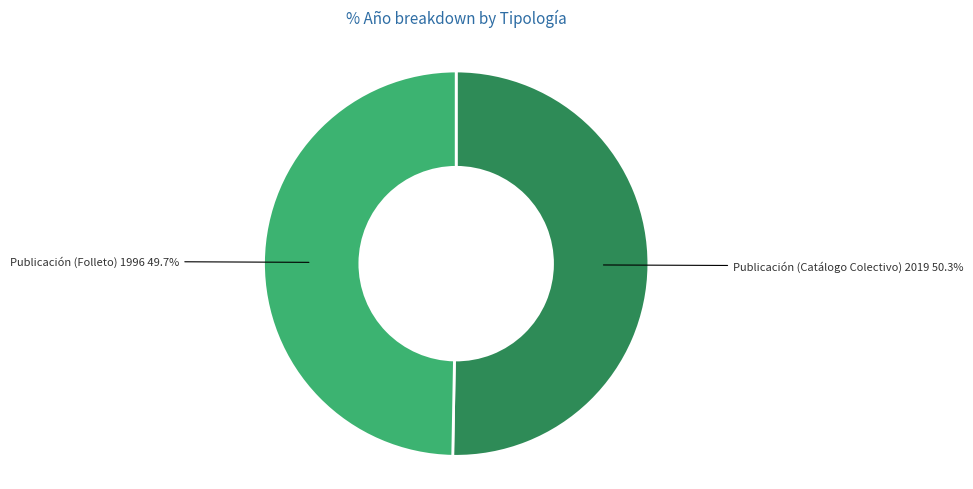

Is there a majority slice in this chart?

Yes